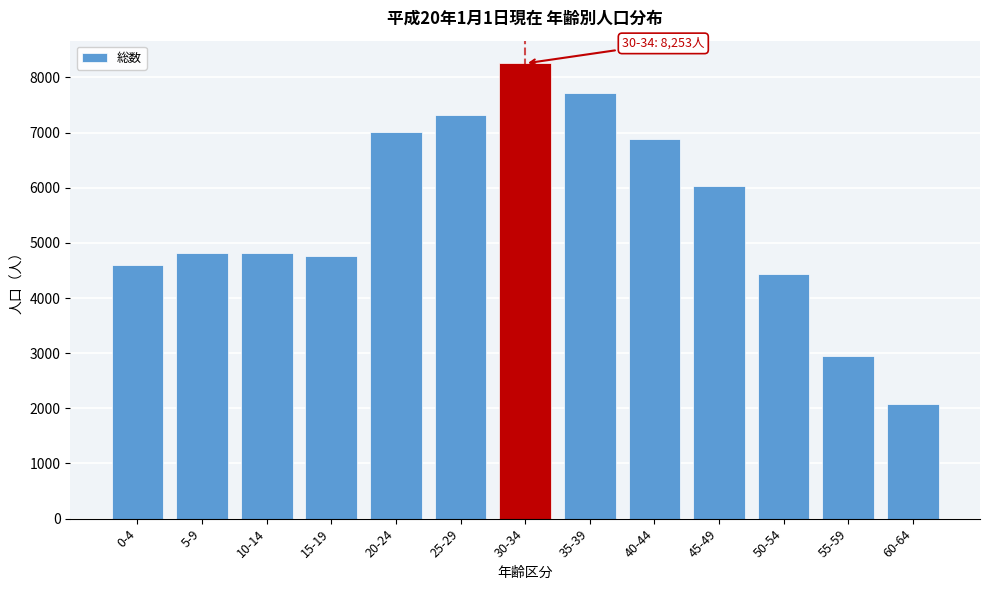

Which label corresponds to the smallest value in the chart?

60-64